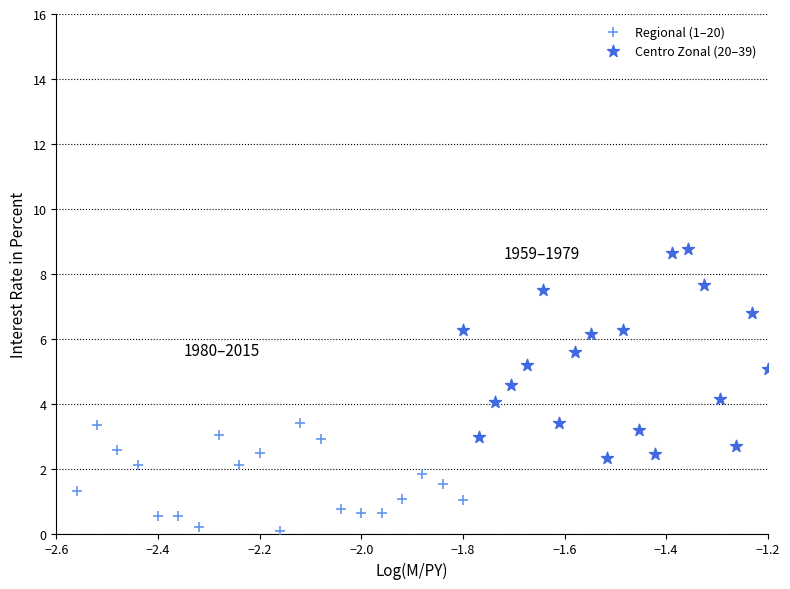

Which series contains the lowest Y value?

Regional (1–20)